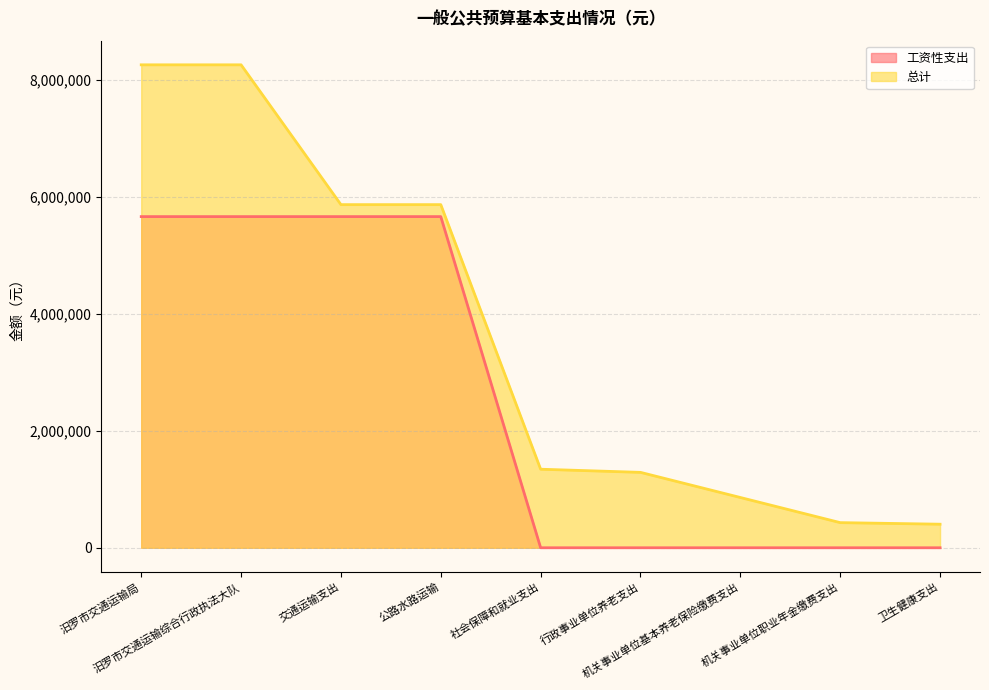

How many 工资性支出 values are between 0 and 5665432?

9